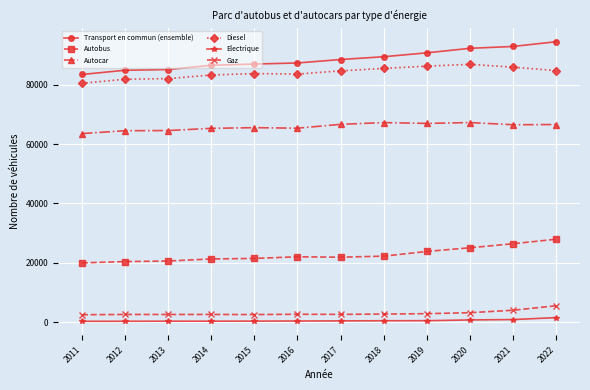

List the series in order of their peak value, lowest first.

Electrique, Gaz, Autobus, Autocar, Diesel, Transport en commun (ensemble)